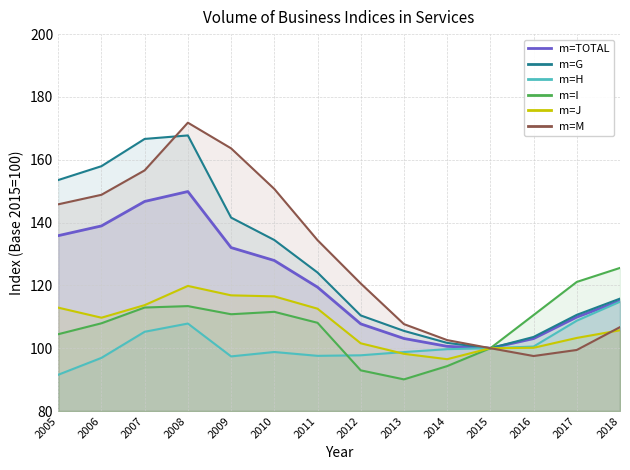

How many values in the m=H series exceed 99?

7